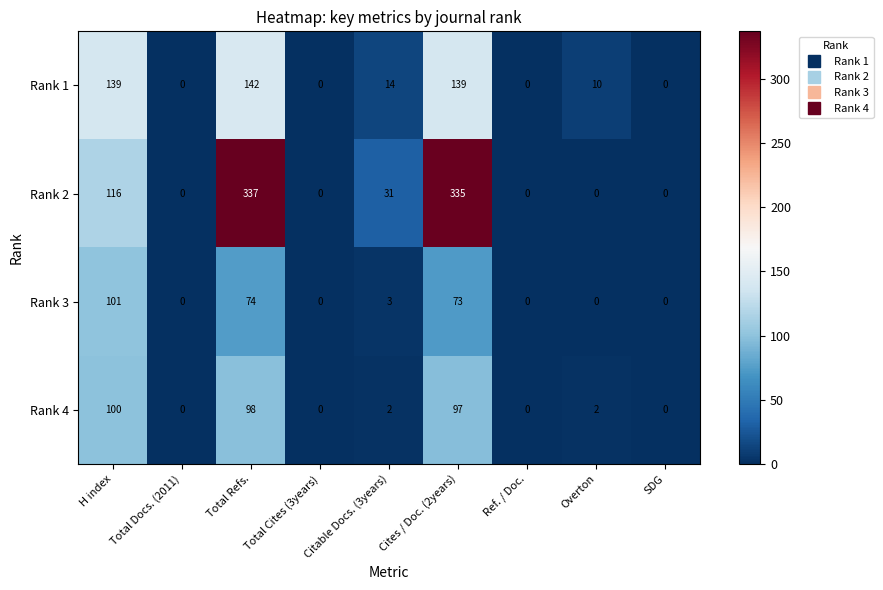

Count the number of data series in this chart.

4